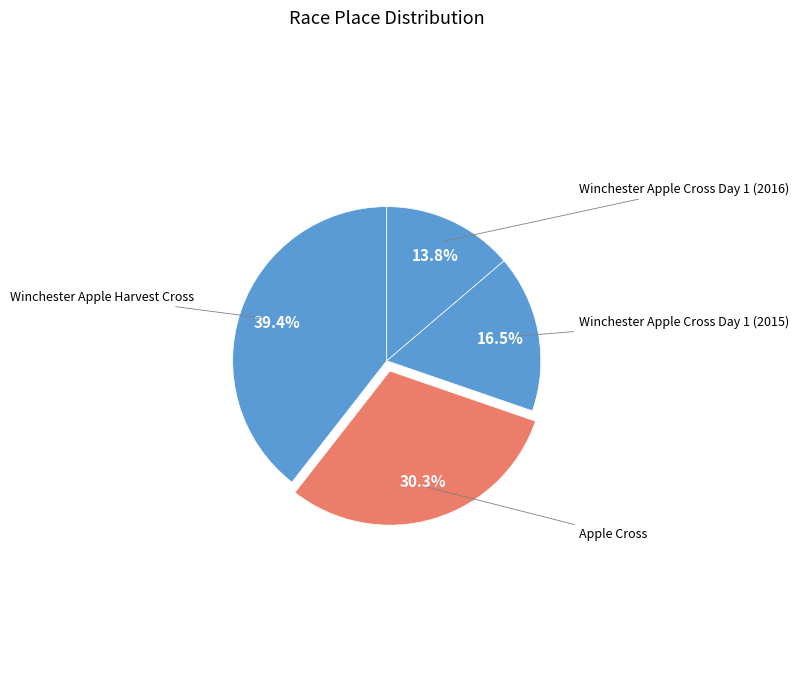

Approximately how many times larger is the value at Winchester Apple Cross Day 1 (2015) compared to Apple Cross?

0.5